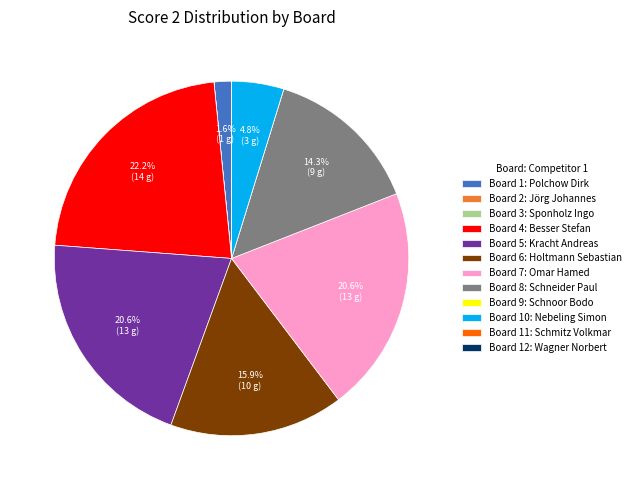

Is there any slice that represents more than half of the pie?

No